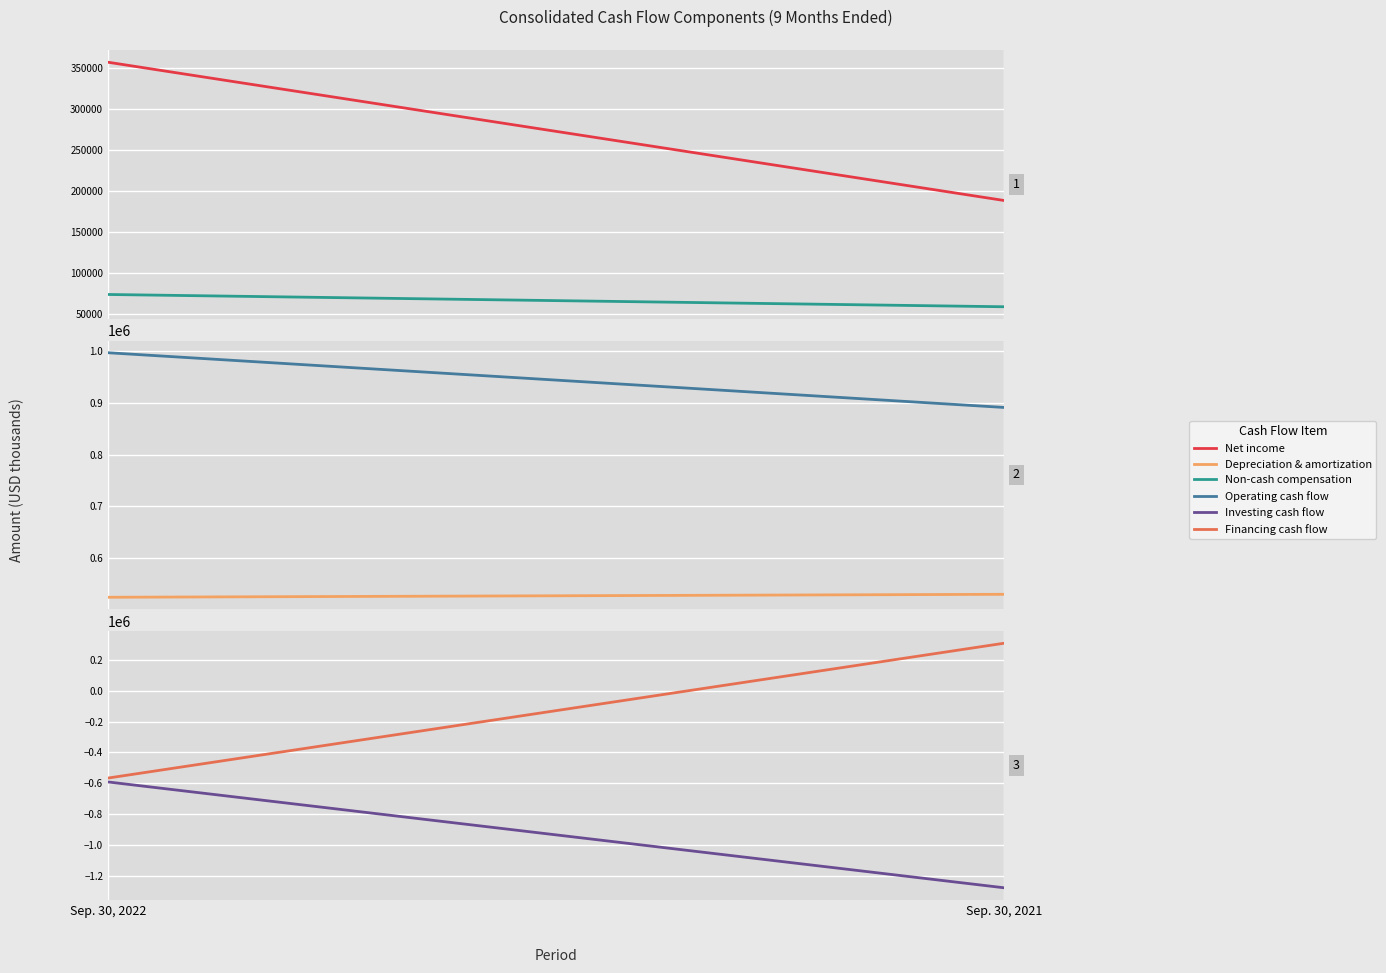

Where is Non-cash compensation nearest to the value 66657?

Sep. 30, 2021